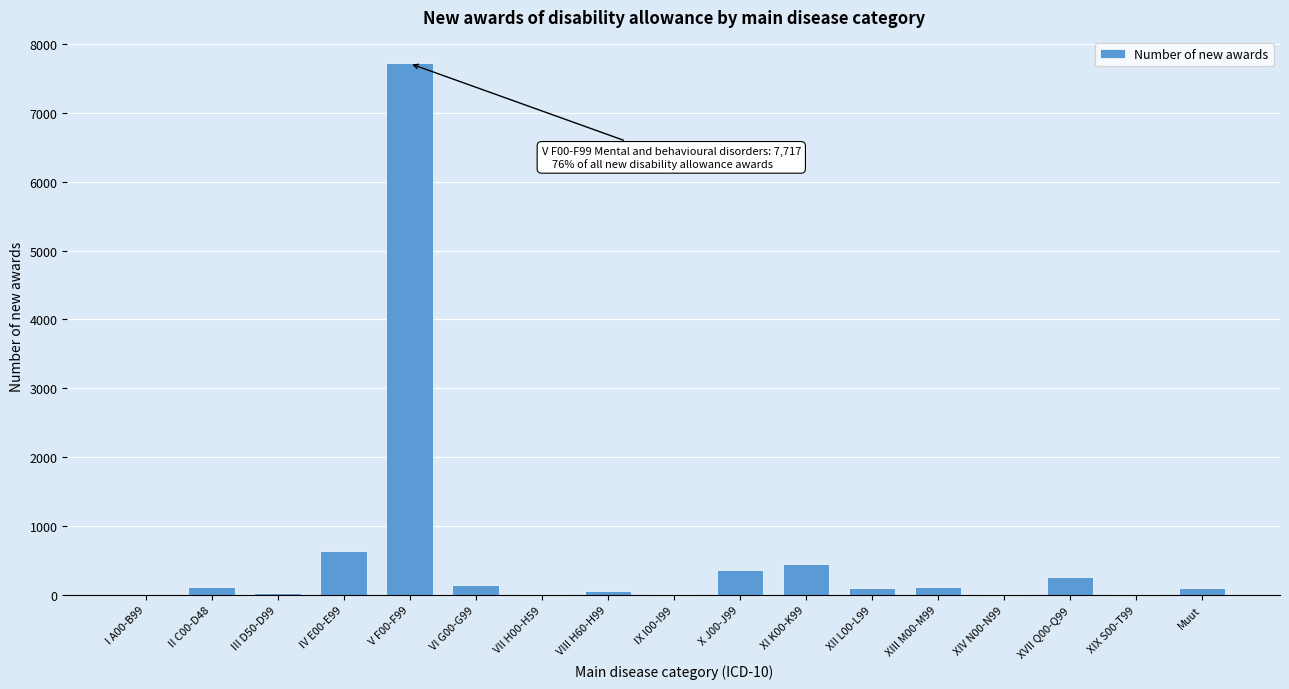

What is the maximum value shown in the chart?

7717